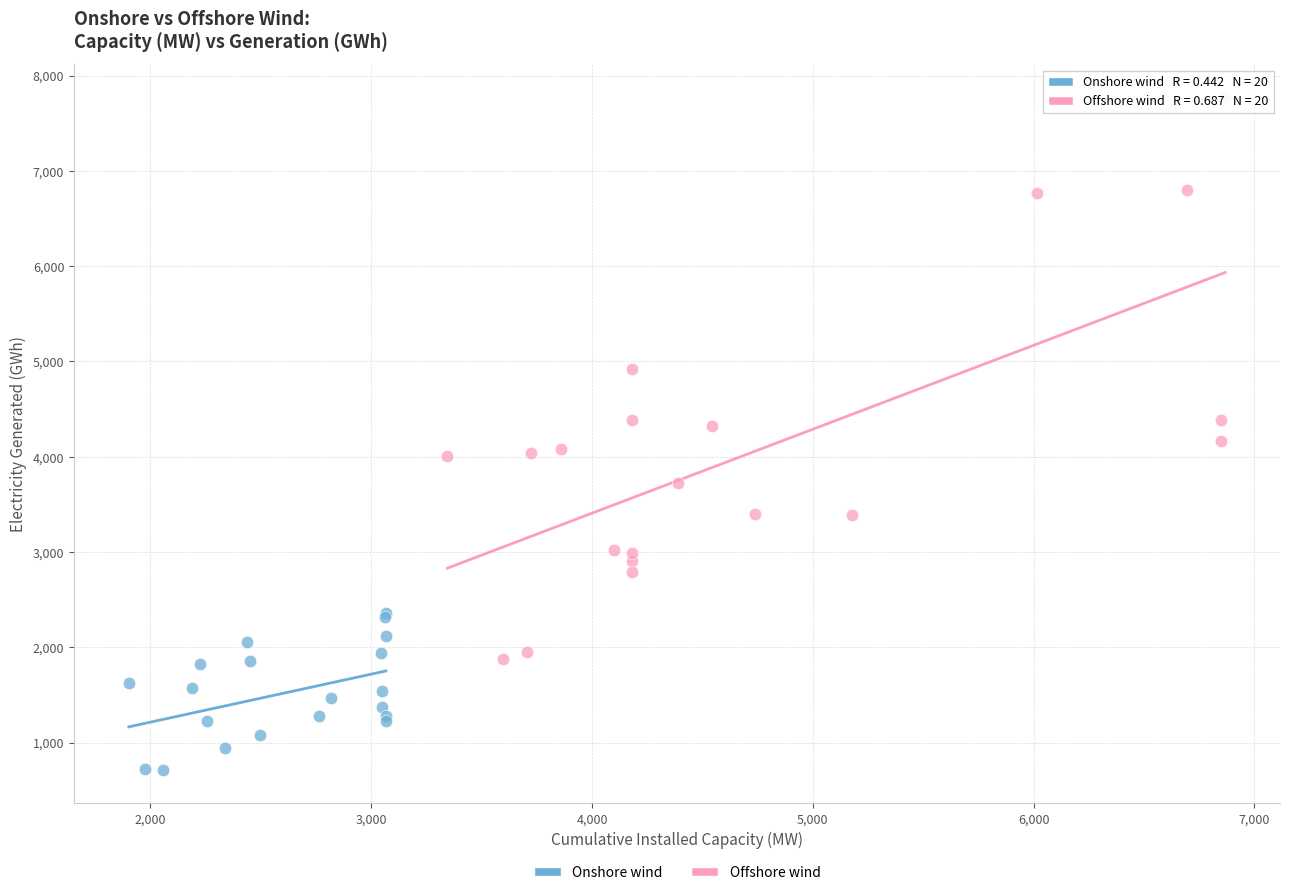

Which series has the largest Y range (max minus min)?

Offshore wind